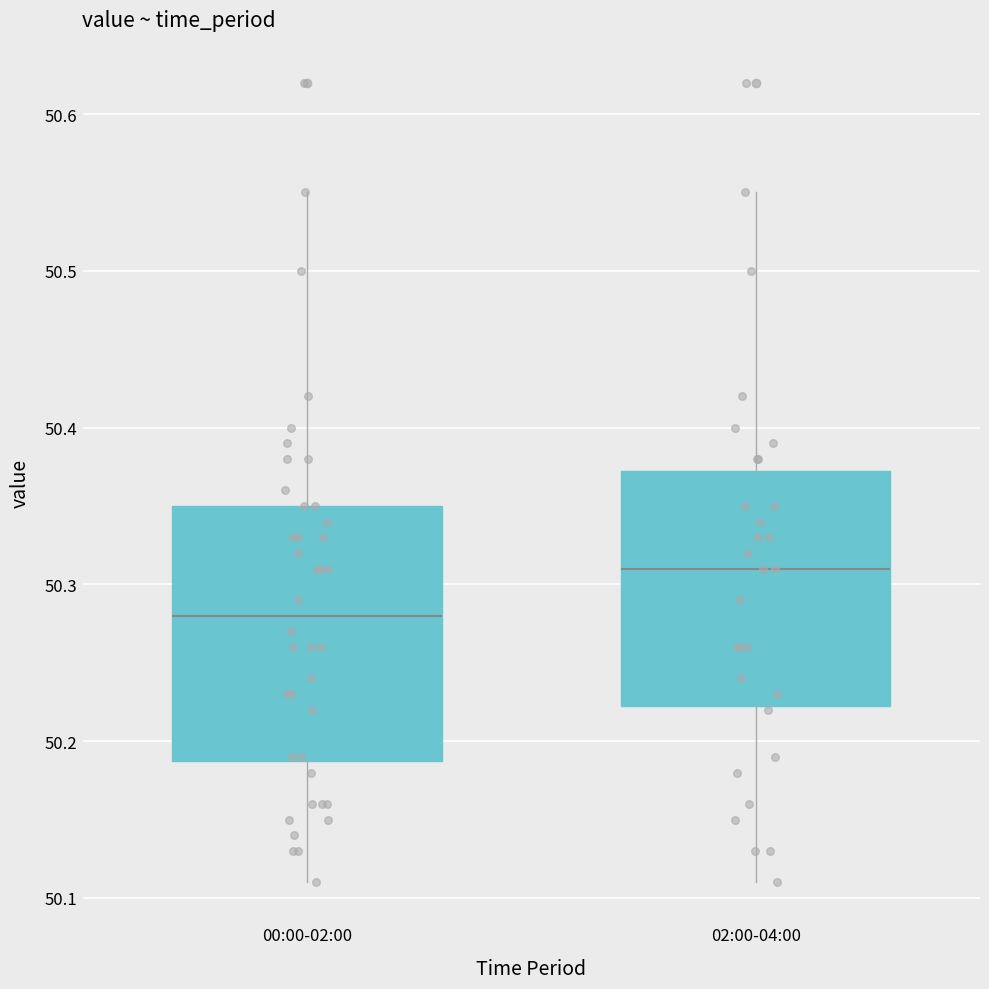

Where does the upper whisker of the box for 00:00-02:00 end on the y-axis? The values are not printed on the chart, so give them approximately, as read against the axis.

50.55